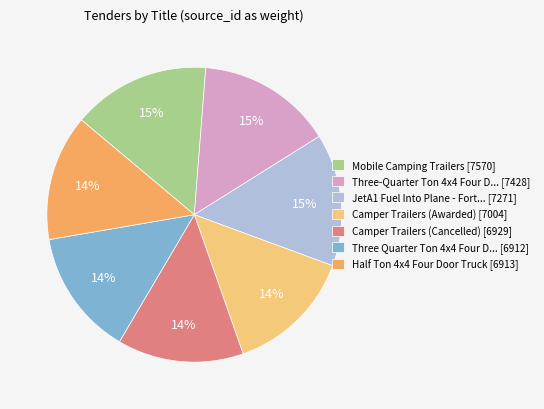

Does Three-Quarter Ton 4x4 Four D... [7428] represent more than half of the total?

No